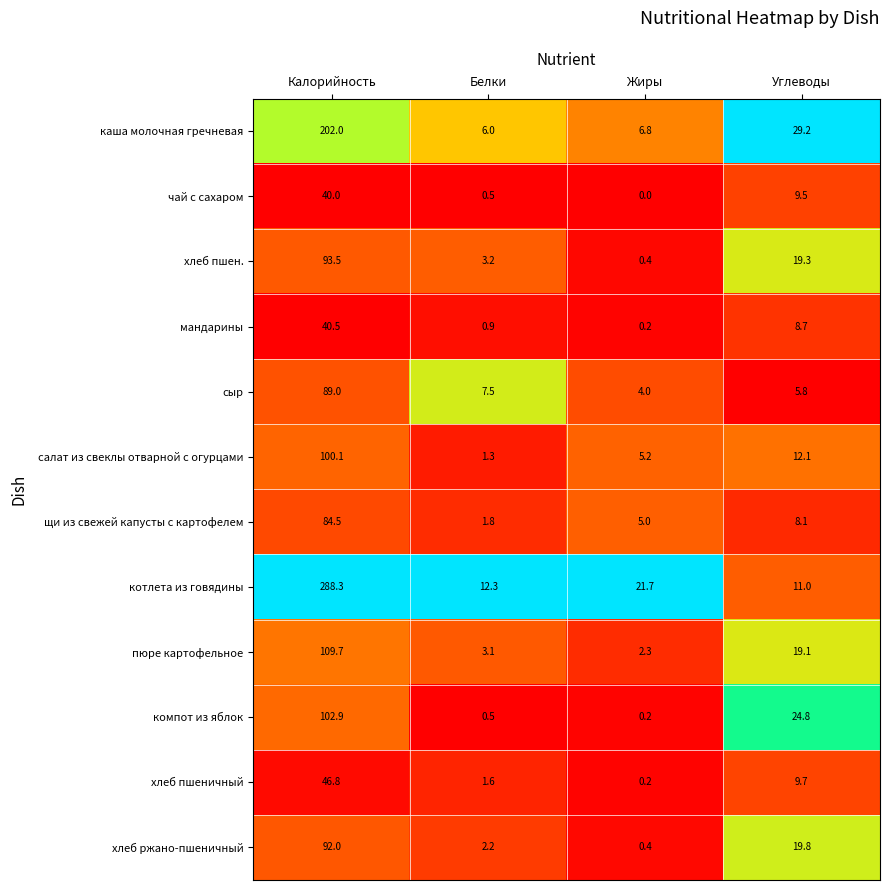

Is it true that хлеб ржано-пшеничный equals 33.3 at Углеводы?

False